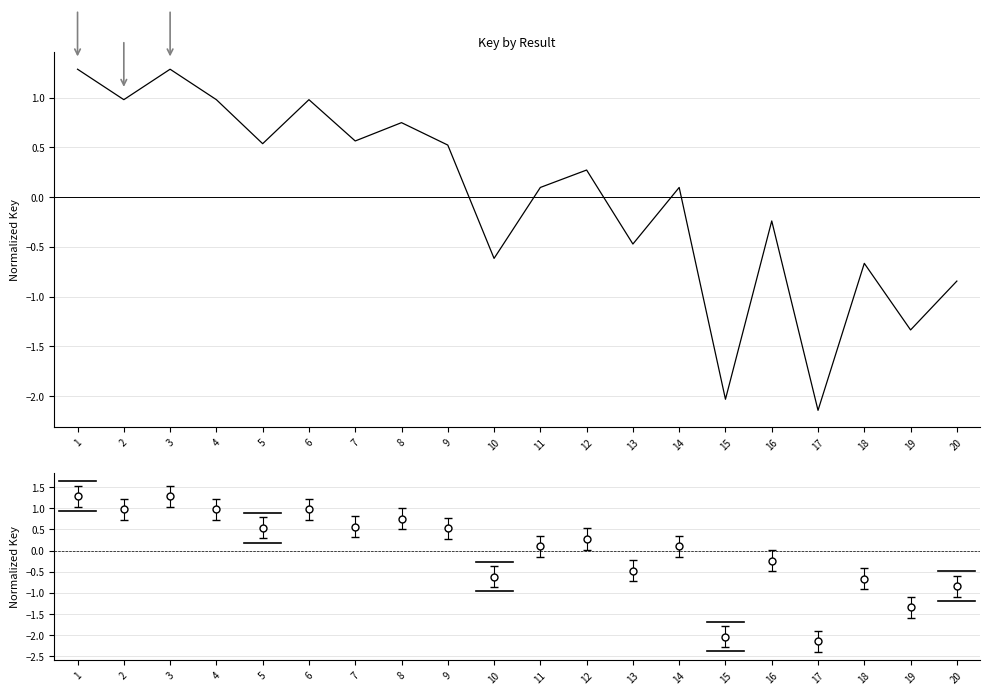

What is the smallest value displayed?

-2.1